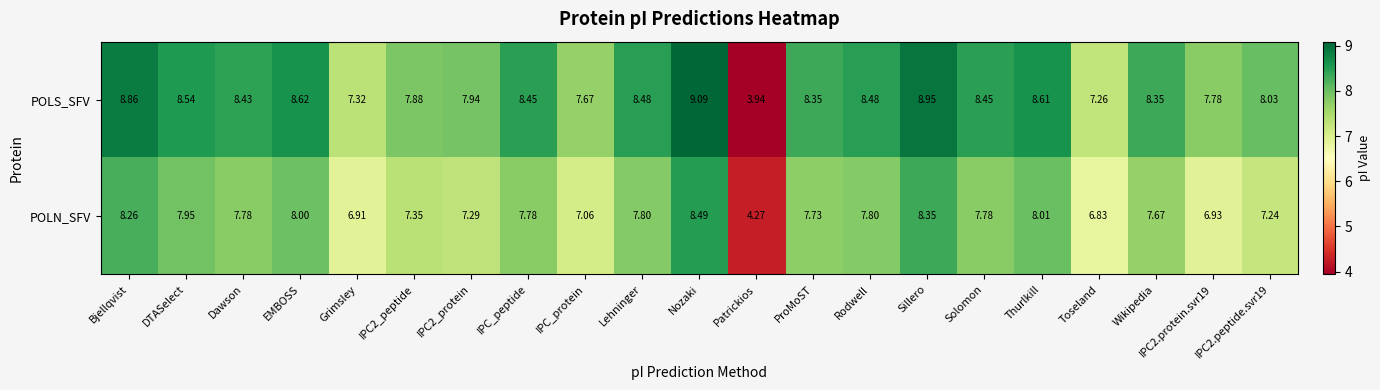

At which category is the sum across all series the highest?

Nozaki